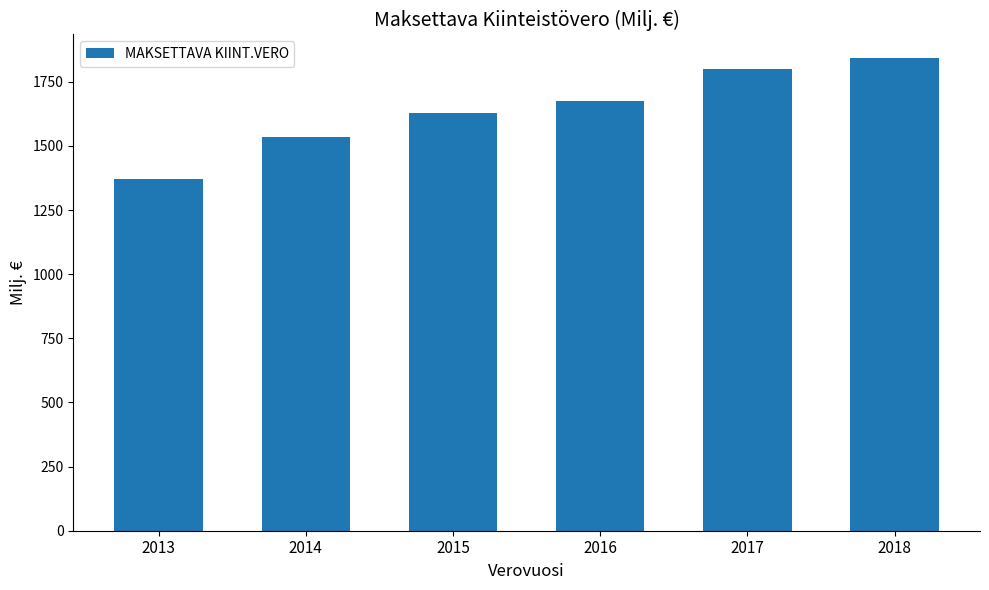

At which category does the chart reach its minimum across all series?

2013